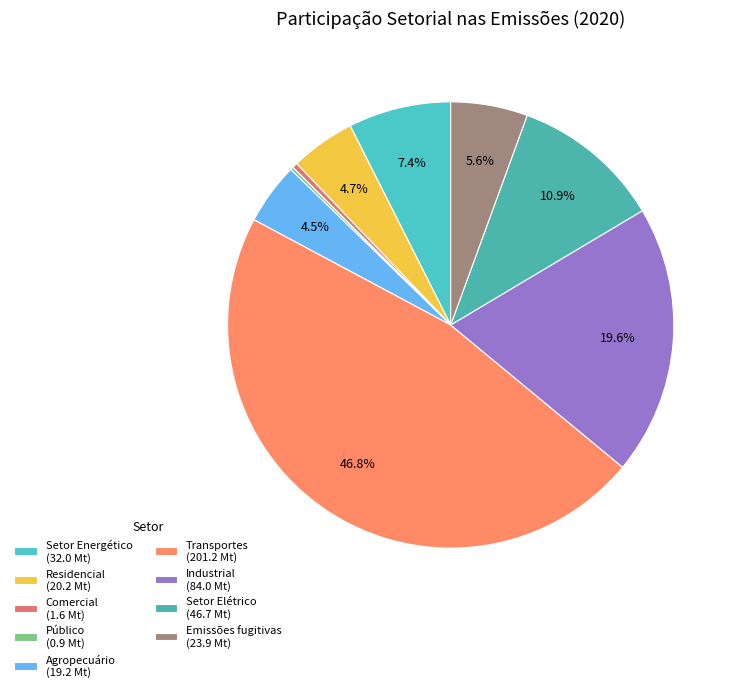

Count the number of slices in the pie.

9